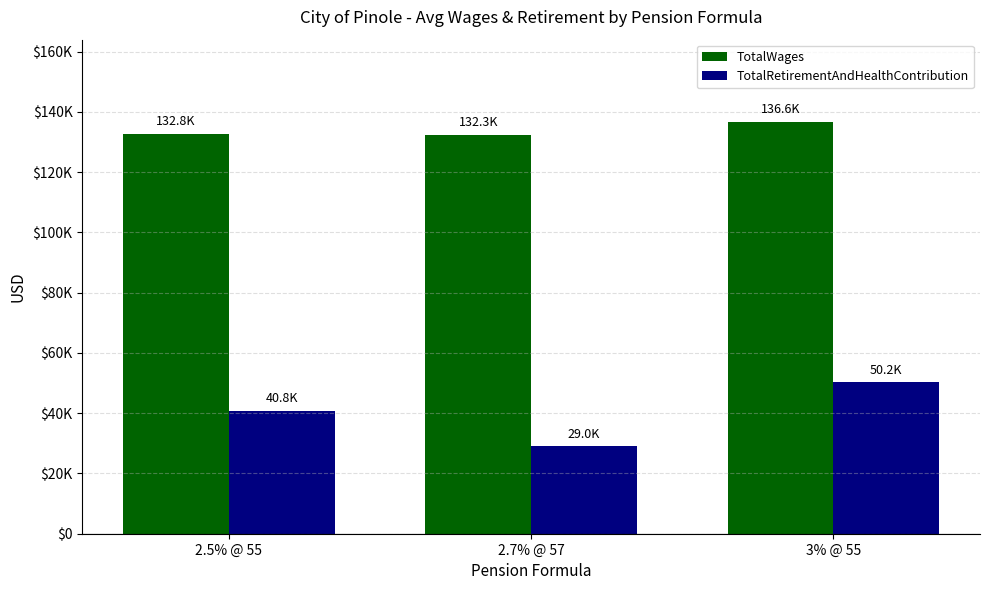

Which series has the largest range (max minus min)?

TotalRetirementAndHealthContribution